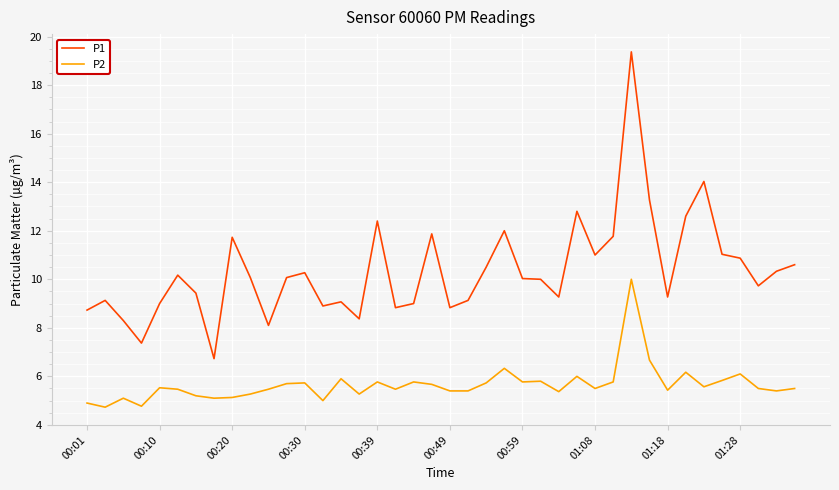

Which series has the largest range (max minus min)?

P1